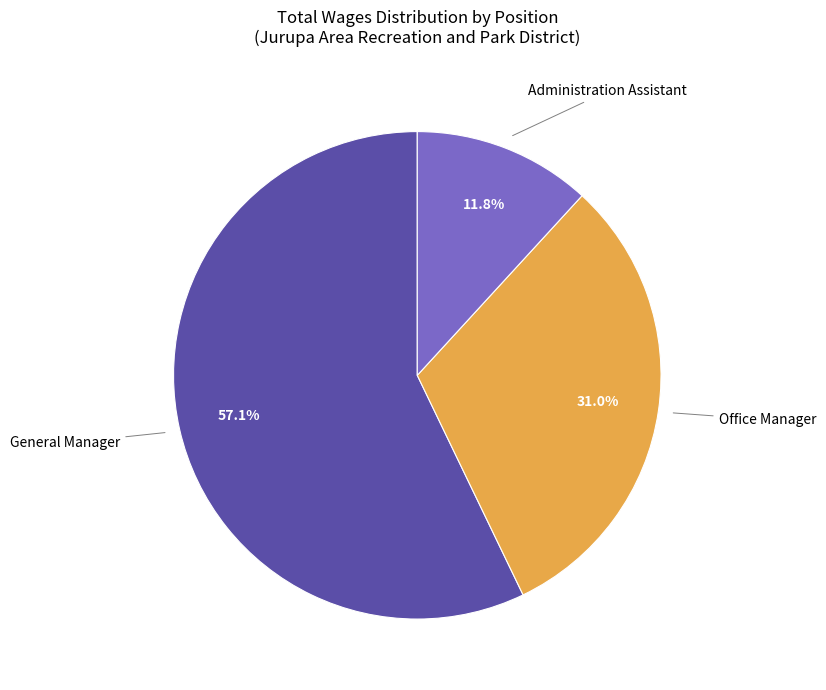

The Administration Assistant slice represents 19% of the pie. True or false?

False